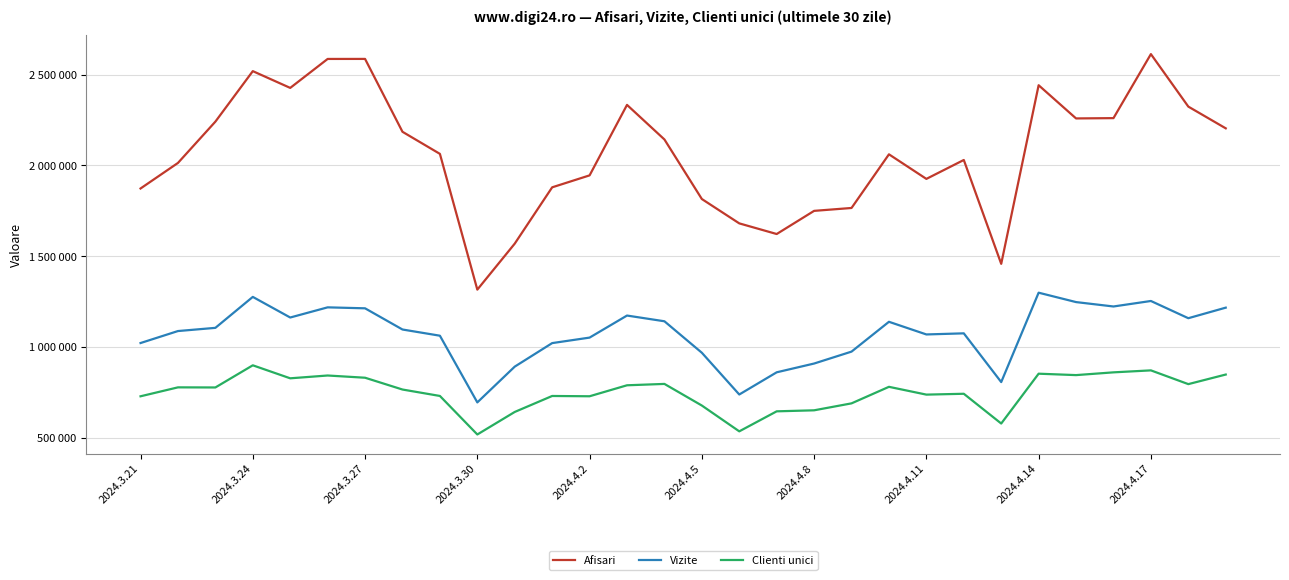

True or false: Clienti unici and Afisari cross at least once.

False